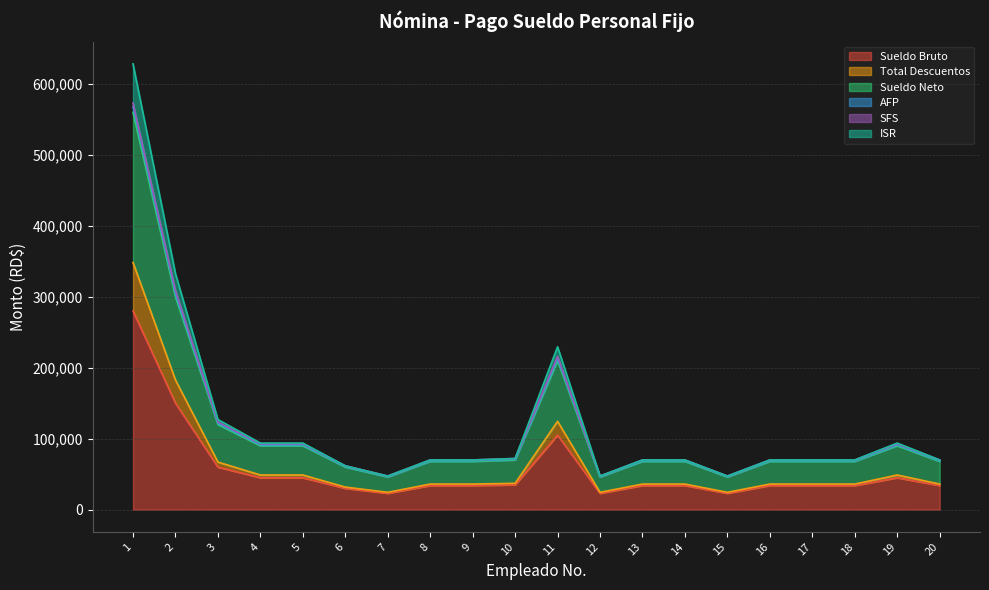

True or false: Sueldo Neto and AFP cross at least once.

False